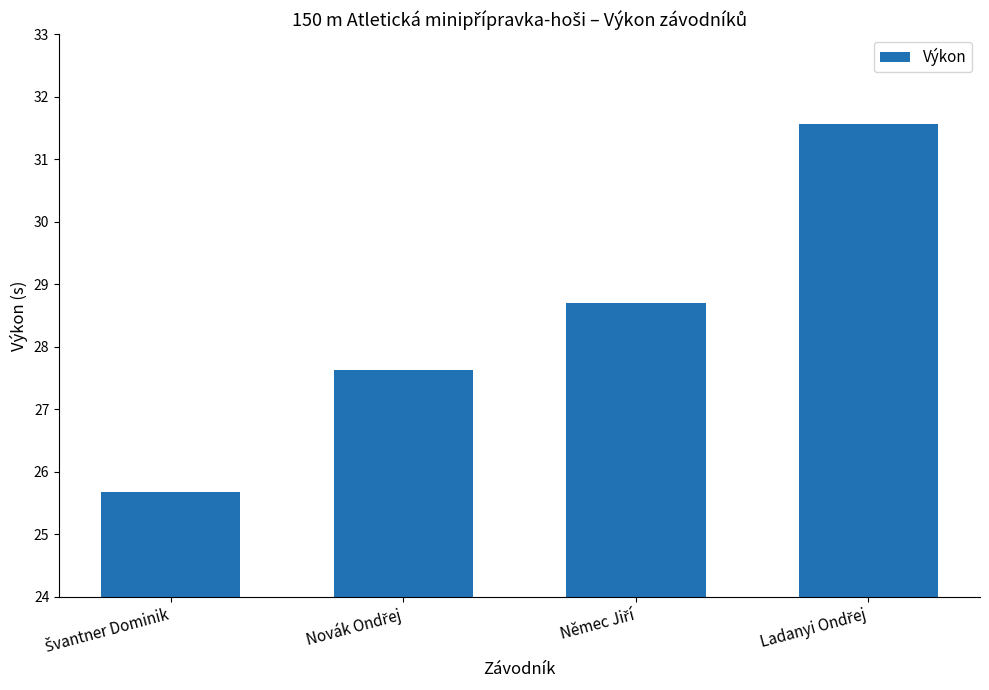

Reading left to right, transcribe all the data shown in this chart.

25.7	27.6	28.7	31.6